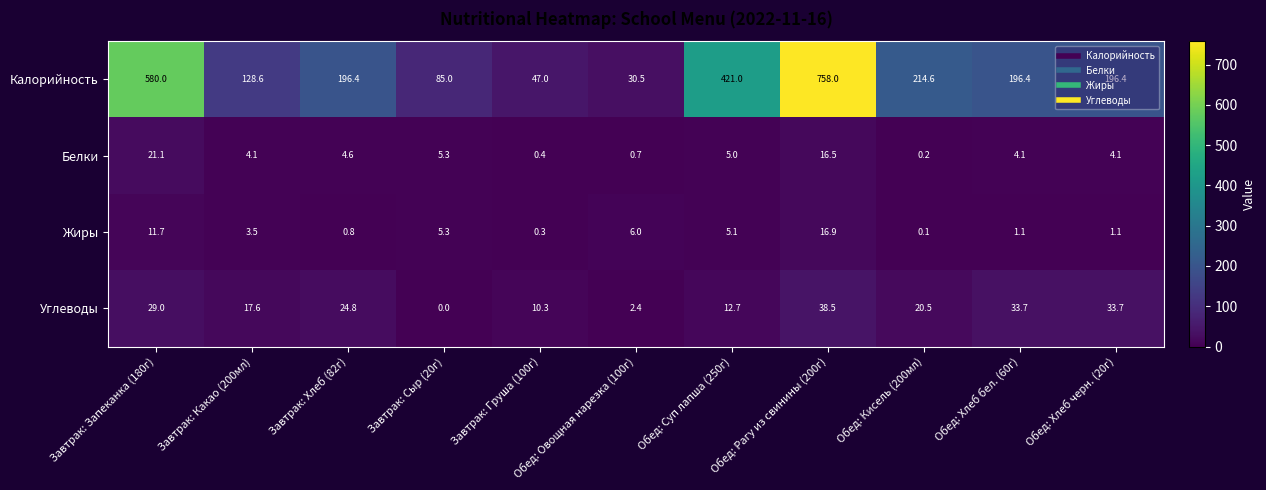

Rank the series at Обед: Суп лапша (250г) from highest to lowest value.

Калорийность, Углеводы, Жиры, Белки